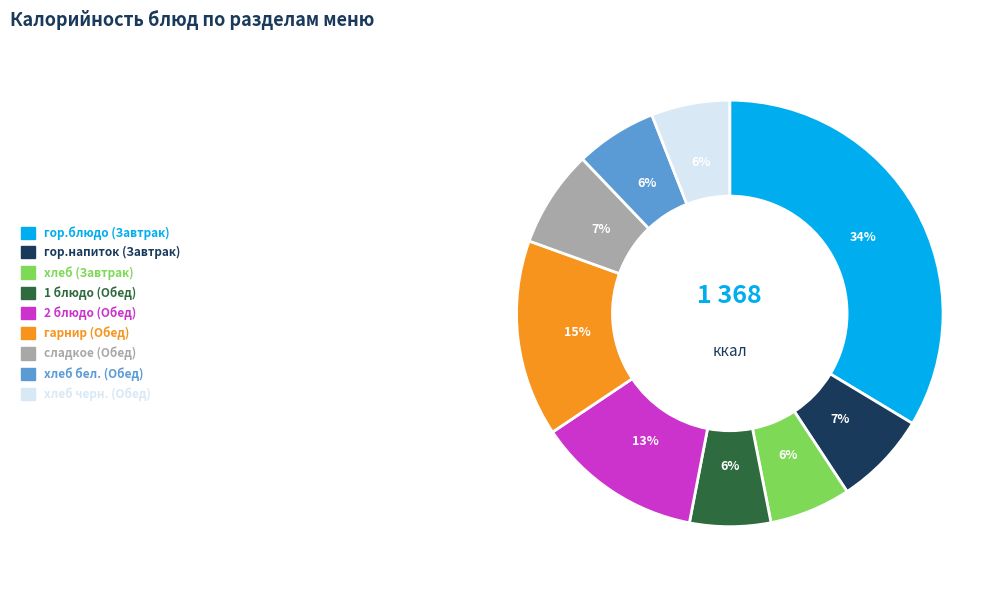

To the nearest percent, what is the difference between the сладкое (Обед) and 1 блюдо (Обед) slice percentages?

1%